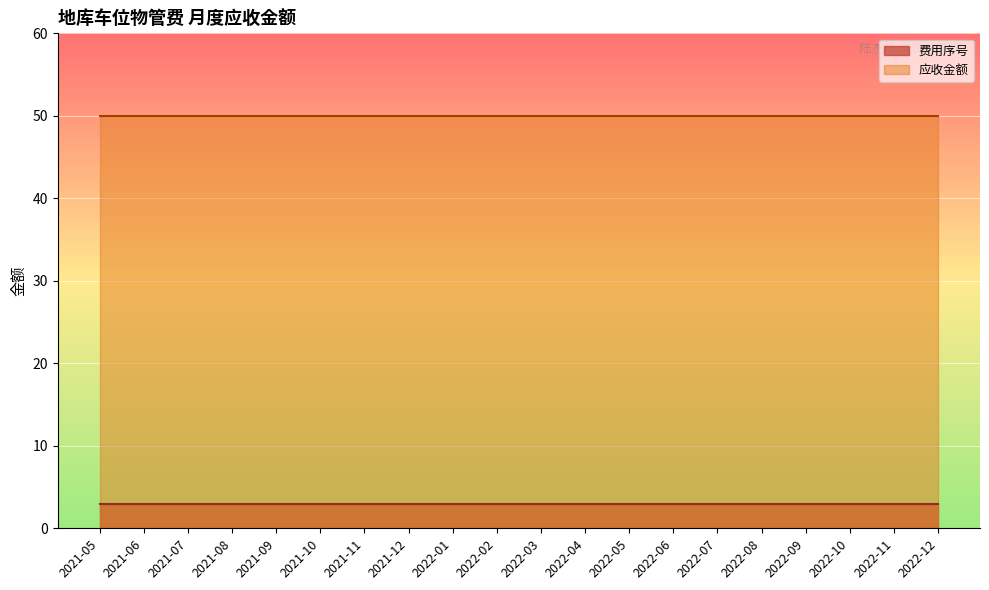

The 应收金额 series shows 90 at 2022-09. True or false?

False